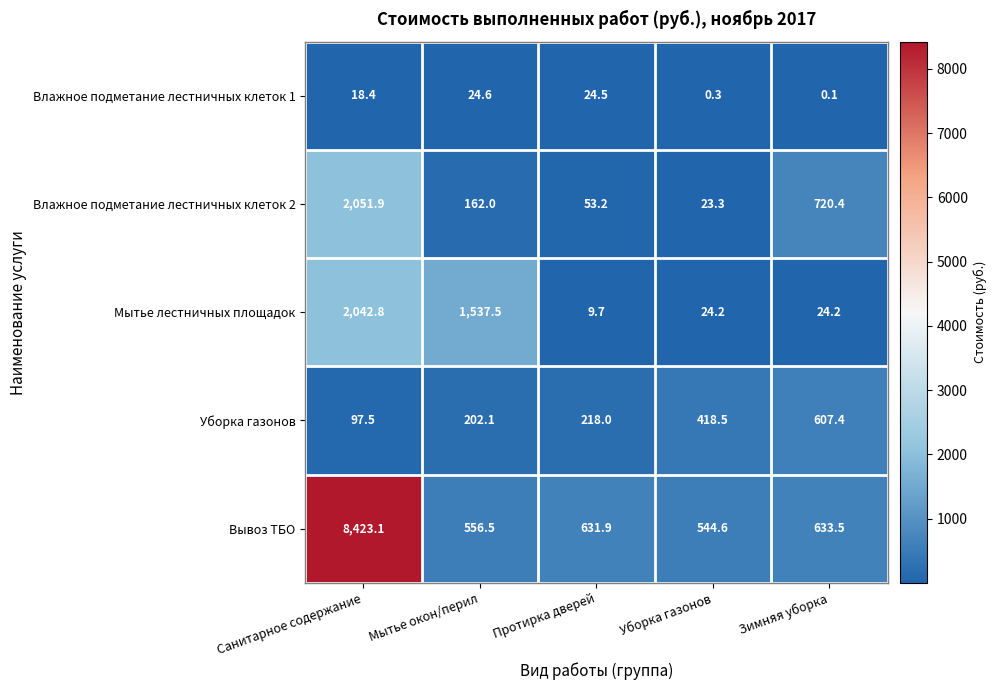

Rank the series at Зимняя уборка from lowest to highest value.

Влажное подметание лестничных клеток 1, Мытье лестничных площадок, Уборка газонов, Вывоз ТБО, Влажное подметание лестничных клеток 2